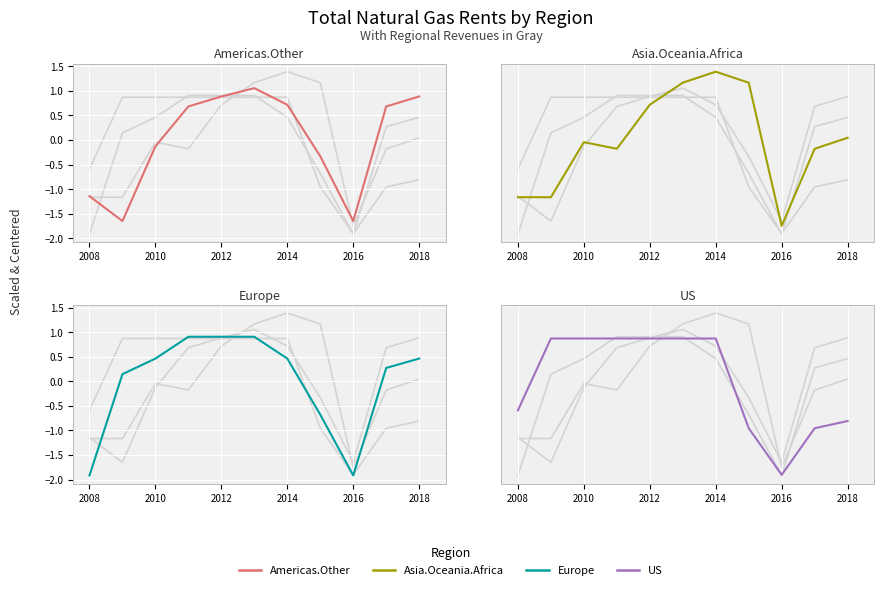

What are all the series names shown in the legend?

Americas.Other, Asia.Oceania.Africa, Europe, US